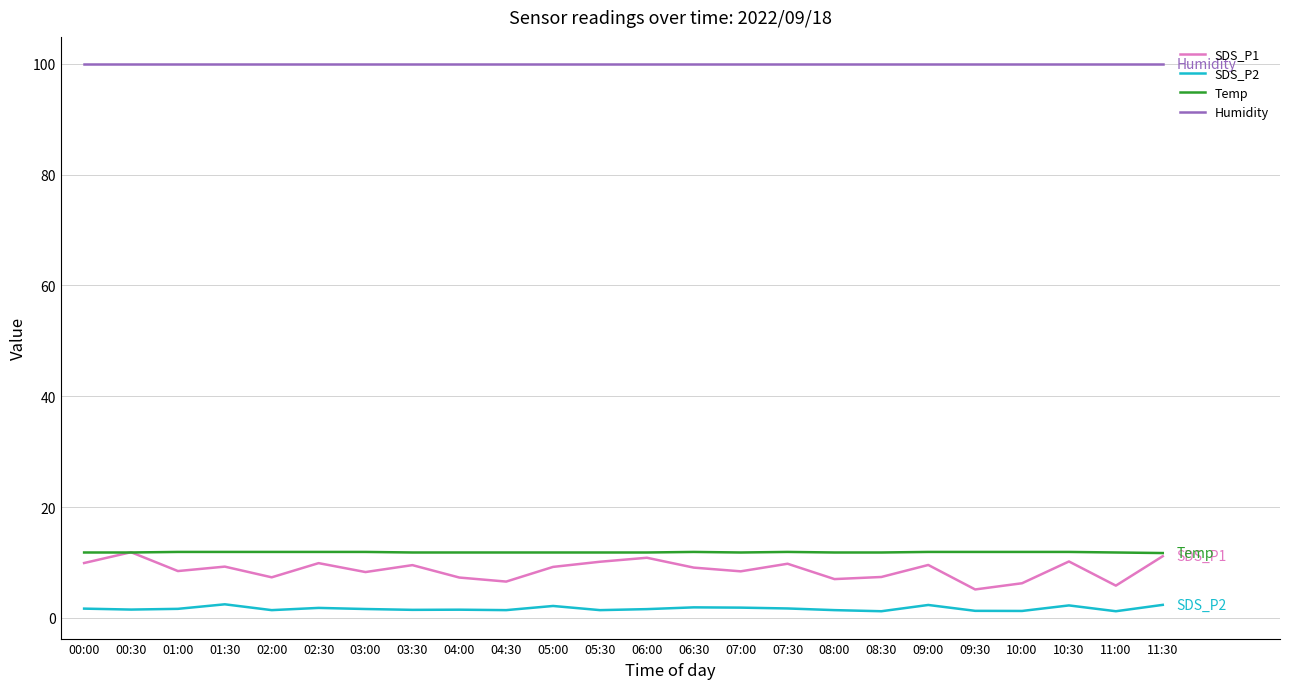

Which series changed the most between 06:00 and 07:00?

SDS_P1